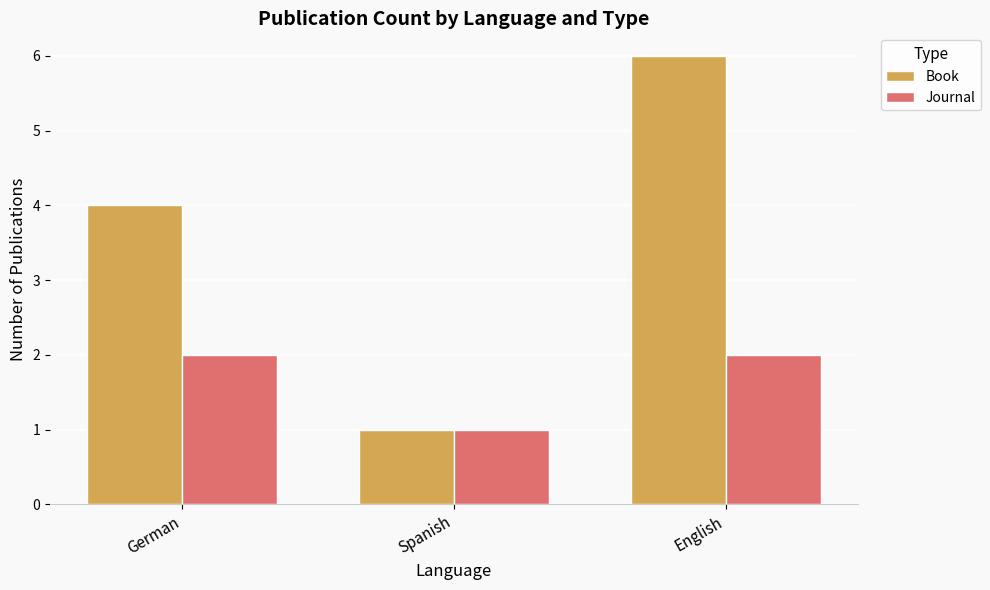

Reading left to right, what are all the values shown in this chart?

Book: 4	1	6
Journal: 2	1	2